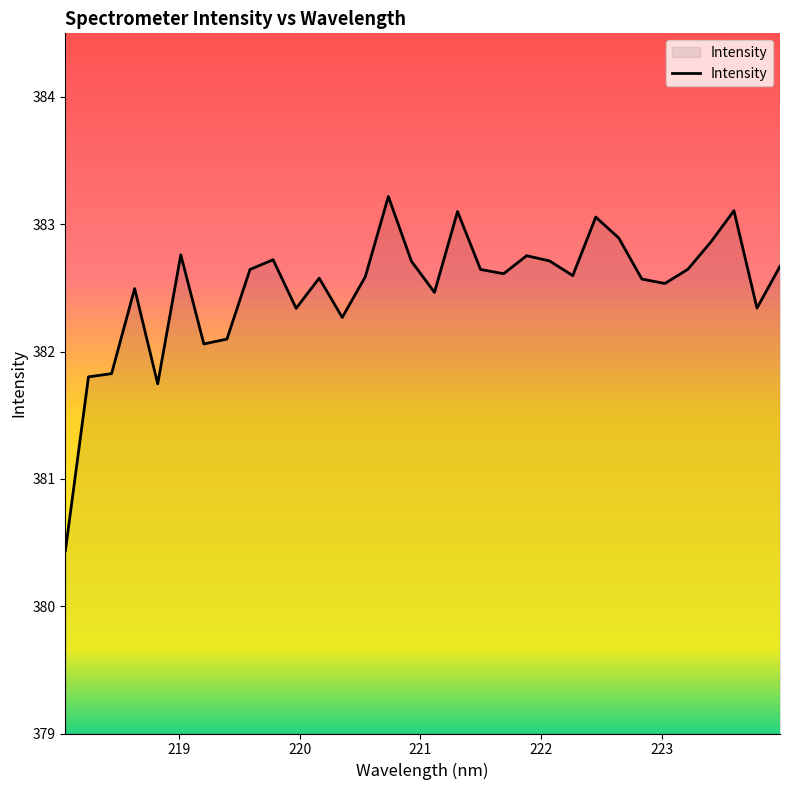

What is the maximum value shown in the chart?

383.2